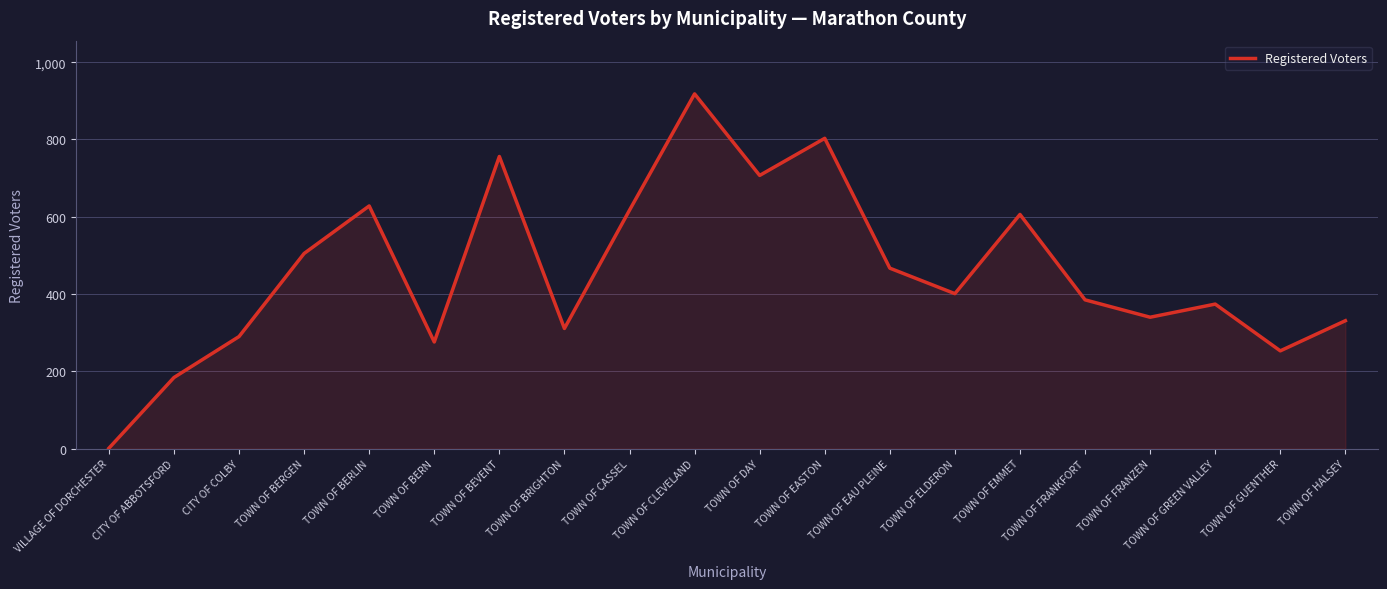

Which category has the lowest value across all series?

VILLAGE OF DORCHESTER